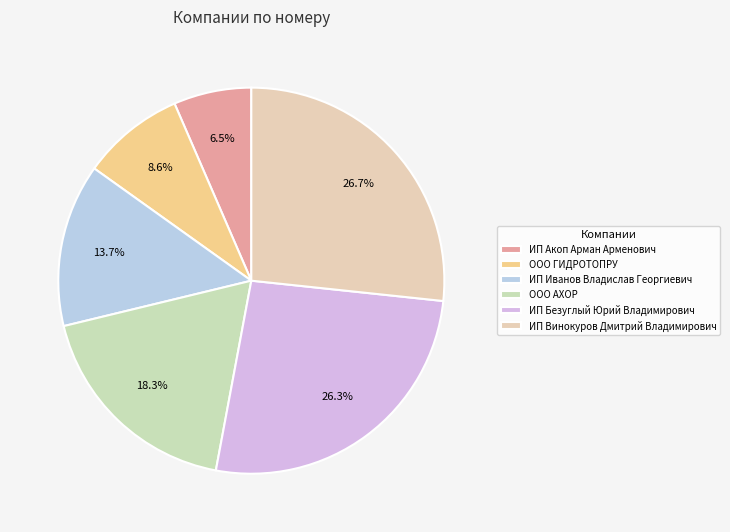

Which category has the smallest portion of the pie?

ИП Акоп Арман Арменович